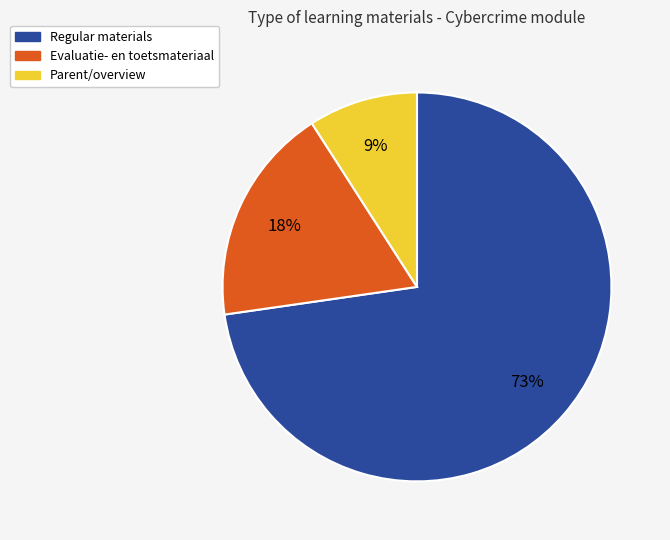

Is there a majority slice in this chart?

Yes